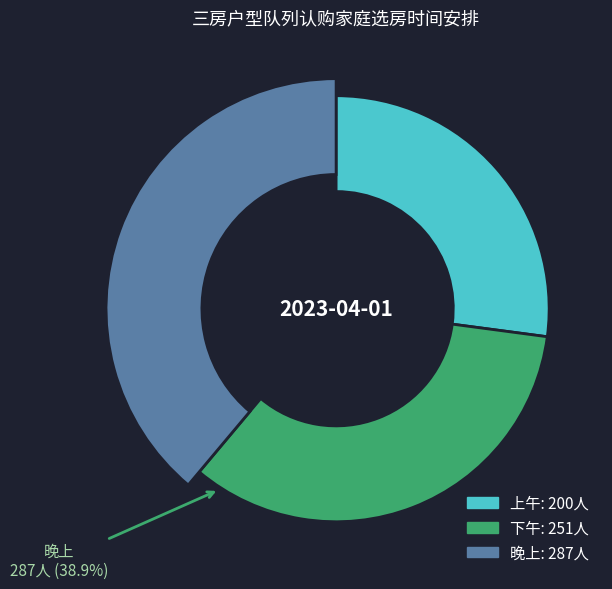

Does 晚上 represent more than half of the total?

No